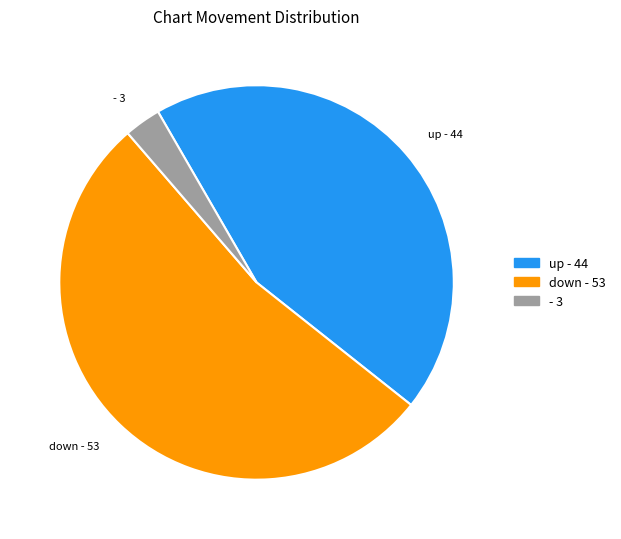

Rank the categories by value from highest to lowest.

down, up, -